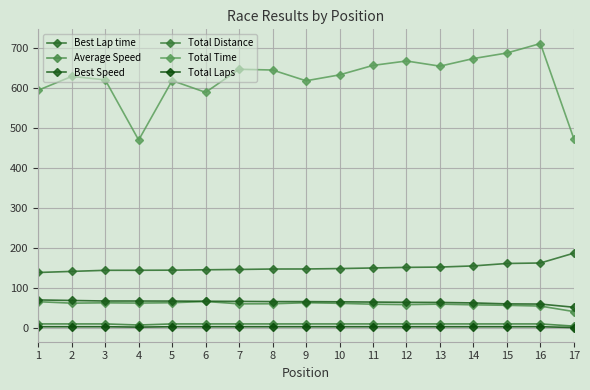

Which series changed the most between 3 and 7?

Total Time